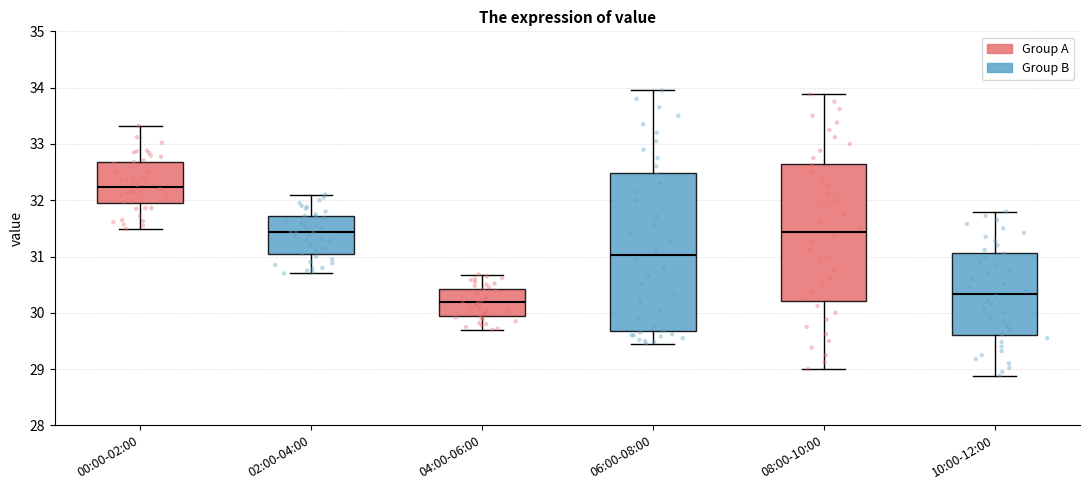

Reading left to right, read every box against the y-axis: the position of its median line, the range the box covers, and the ends of its whiskers. The values are not printed on the chart, so give them approximately, as read against the axis.

00:00-02:00: median 32.2, box 31.9 to 32.7, whiskers 31.5 to 33.3
02:00-04:00: median 31.4, box 31.0 to 31.7, whiskers 30.7 to 32.1
04:00-06:00: median 30.2, box 29.9 to 30.4, whiskers 29.7 to 30.7
06:00-08:00: median 31.0, box 29.7 to 32.5, whiskers 29.5 to 34.0
08:00-10:00: median 31.4, box 30.2 to 32.7, whiskers 29.0 to 33.9
10:00-12:00: median 30.3, box 29.6 to 31.1, whiskers 28.9 to 31.8